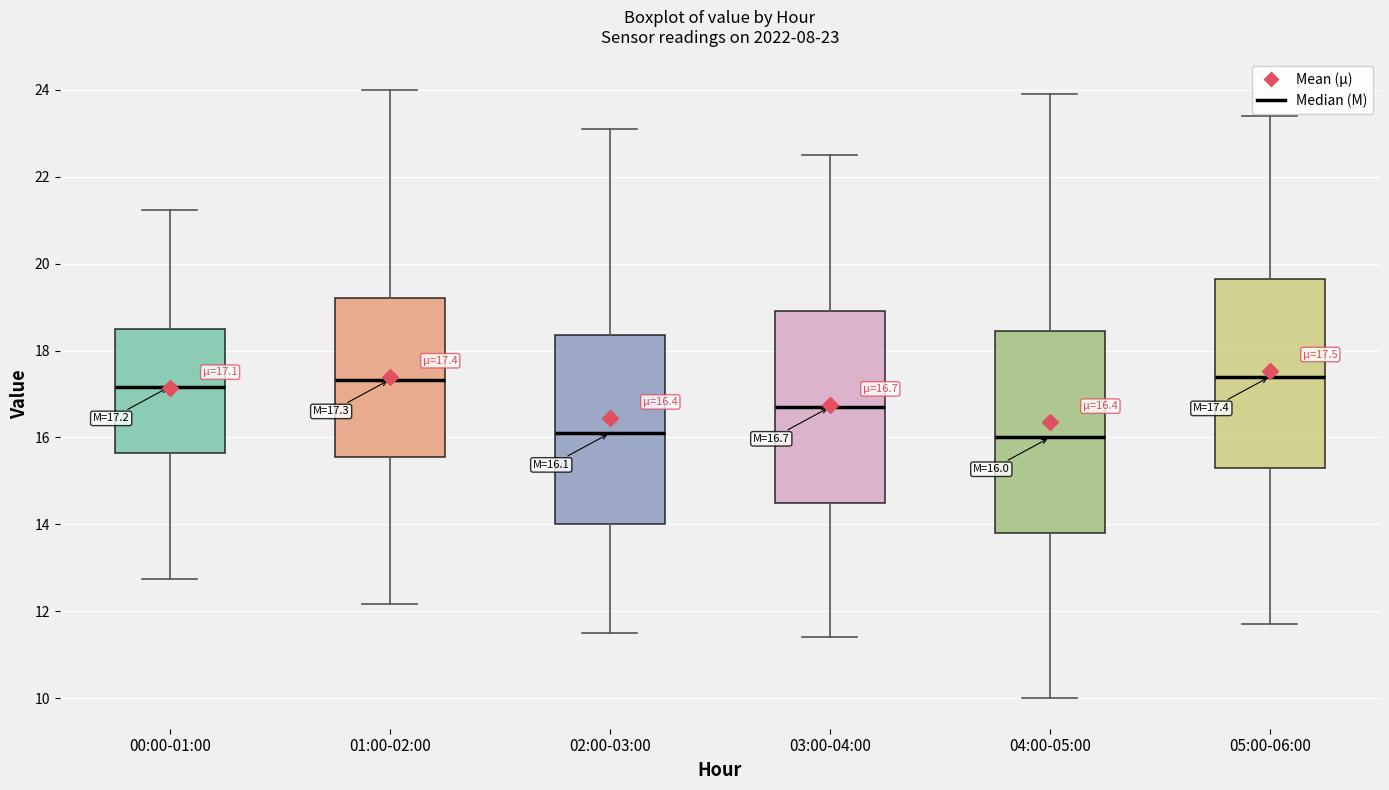

Comparing the boxes themselves (not the whiskers), which one is the tallest?

04:00-05:00